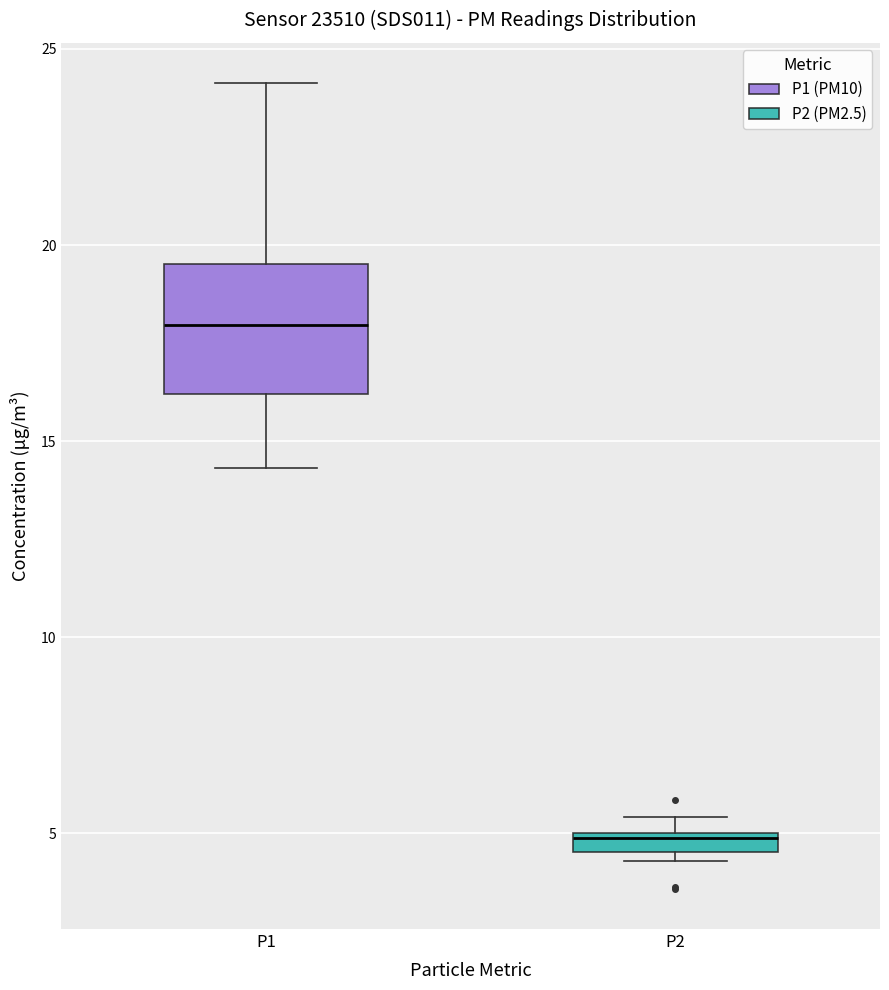

Where is the upper edge of the box for P1 on the y-axis? The values are not printed on the chart, so give them approximately, as read against the axis.

19.5